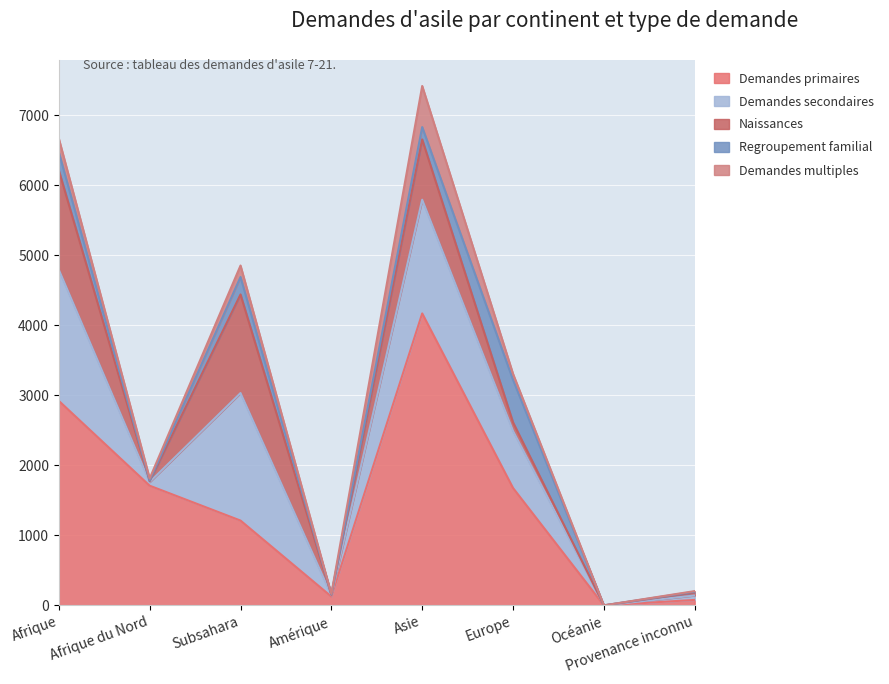

At which category does Regroupement familial reach its first local peak?

Subsahara